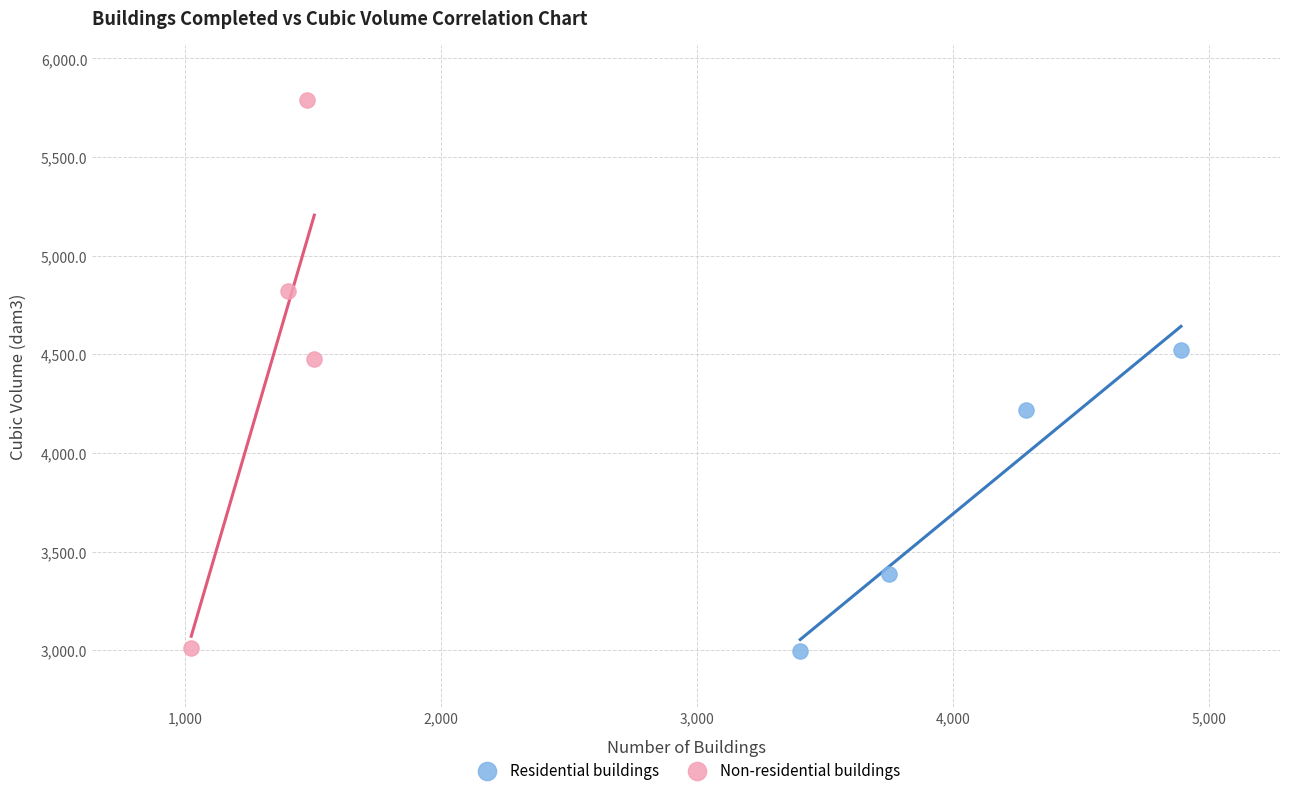

Which series contains the highest Y value?

Non-residential buildings